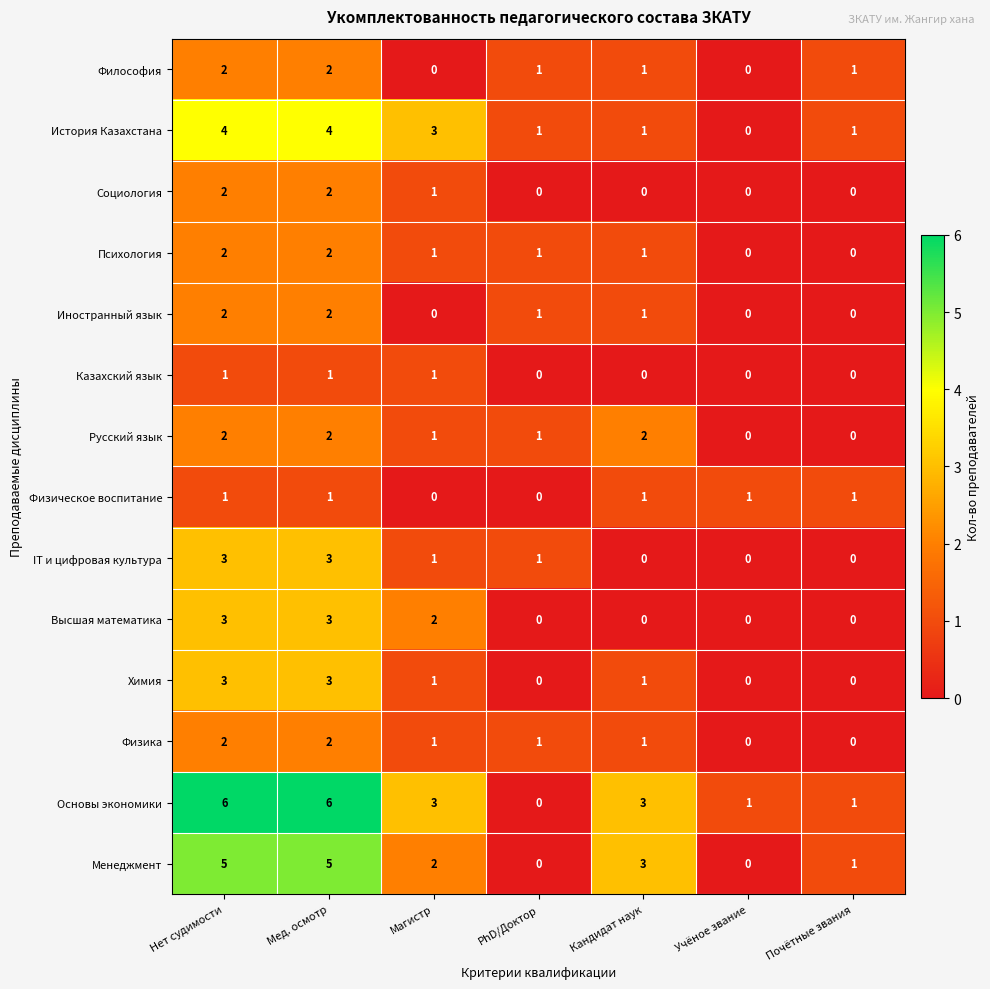

At how many categories does at least one series exceed 2?

4